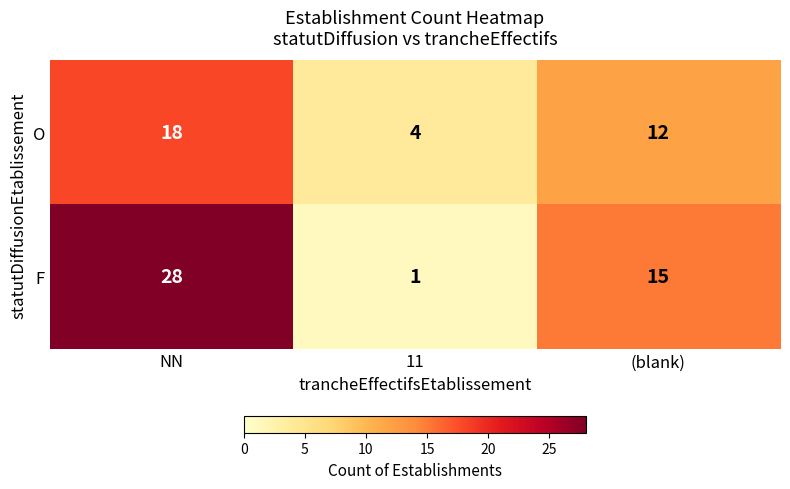

Count the number of categories in the chart.

3